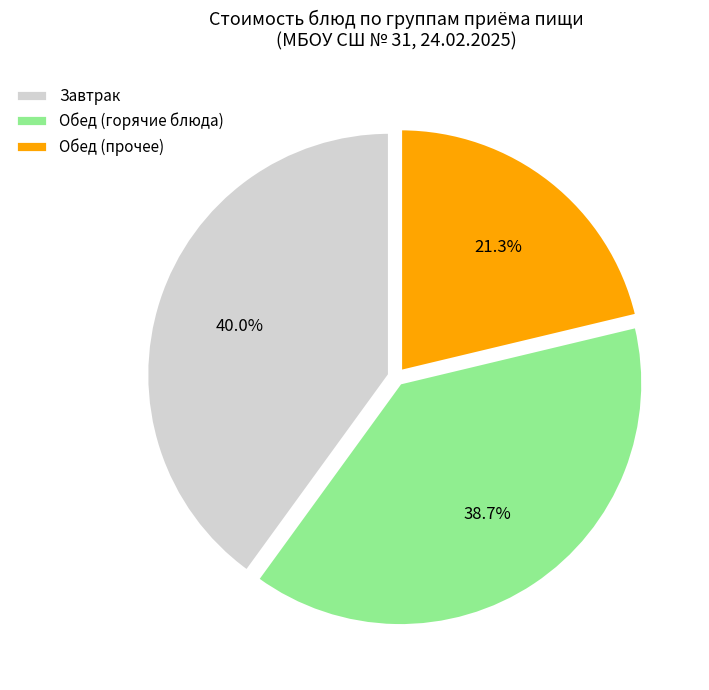

Does any single category account for the majority?

No